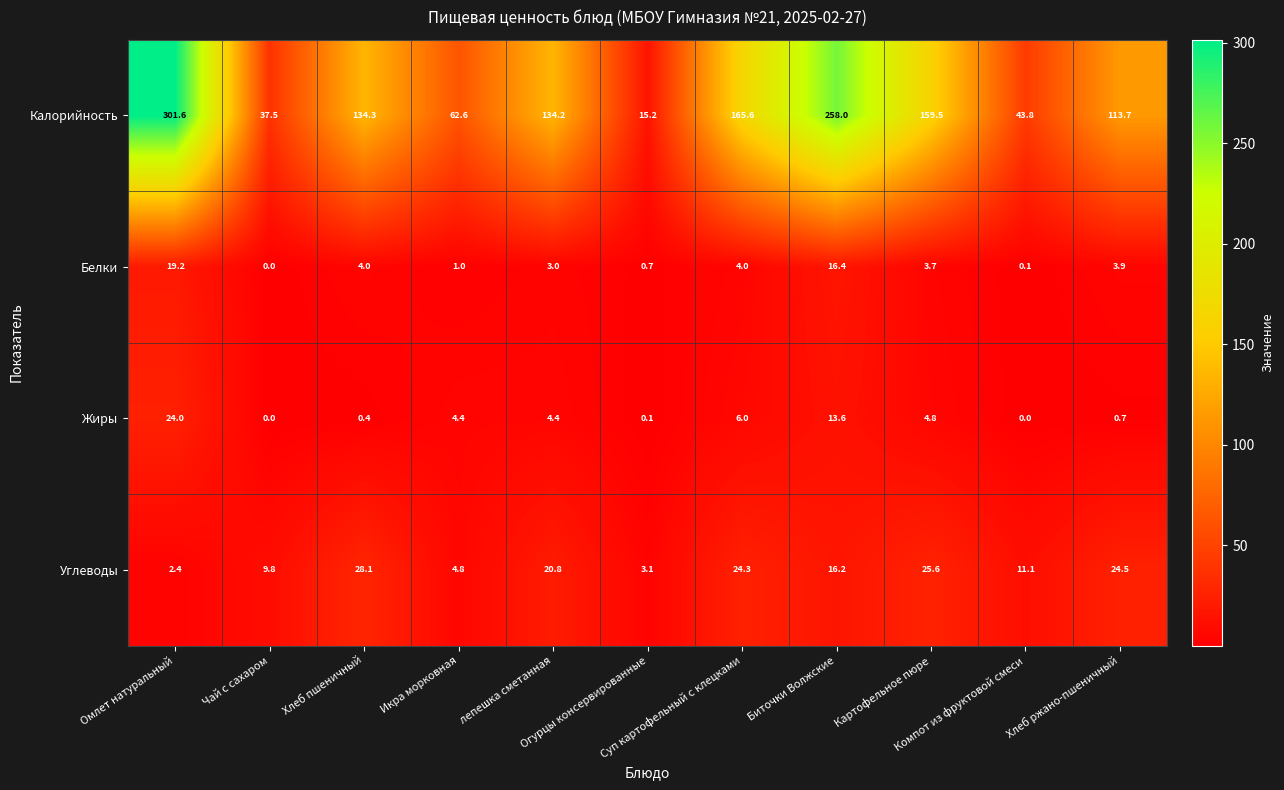

What is the sum of all Углеводы values?

170.7